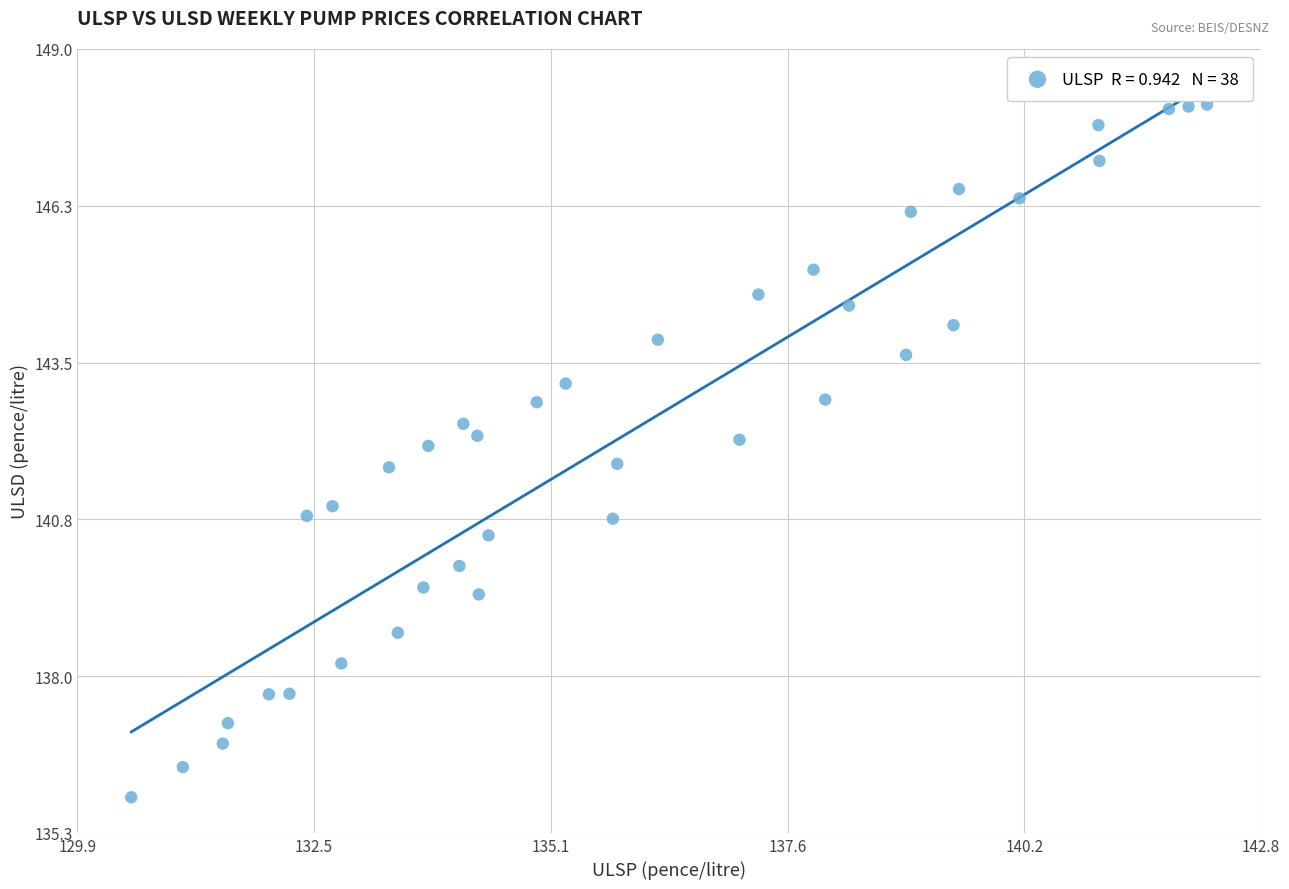

What is the range of X values (max minus min)?

11.7